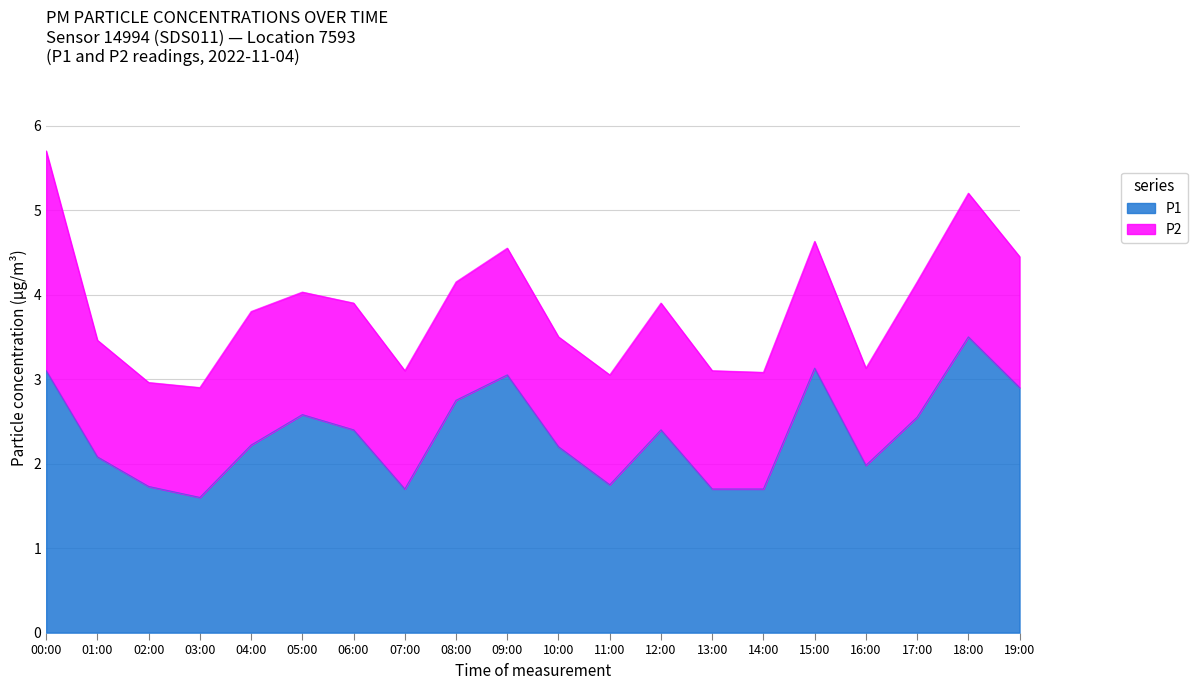

List the labels in order of value, largest first.

18:00, 15:00, 00:00, 09:00, 19:00, 08:00, 05:00, 17:00, 06:00, 12:00, 04:00, 10:00, 01:00, 16:00, 11:00, 02:00, 07:00, 13:00, 14:00, 03:00